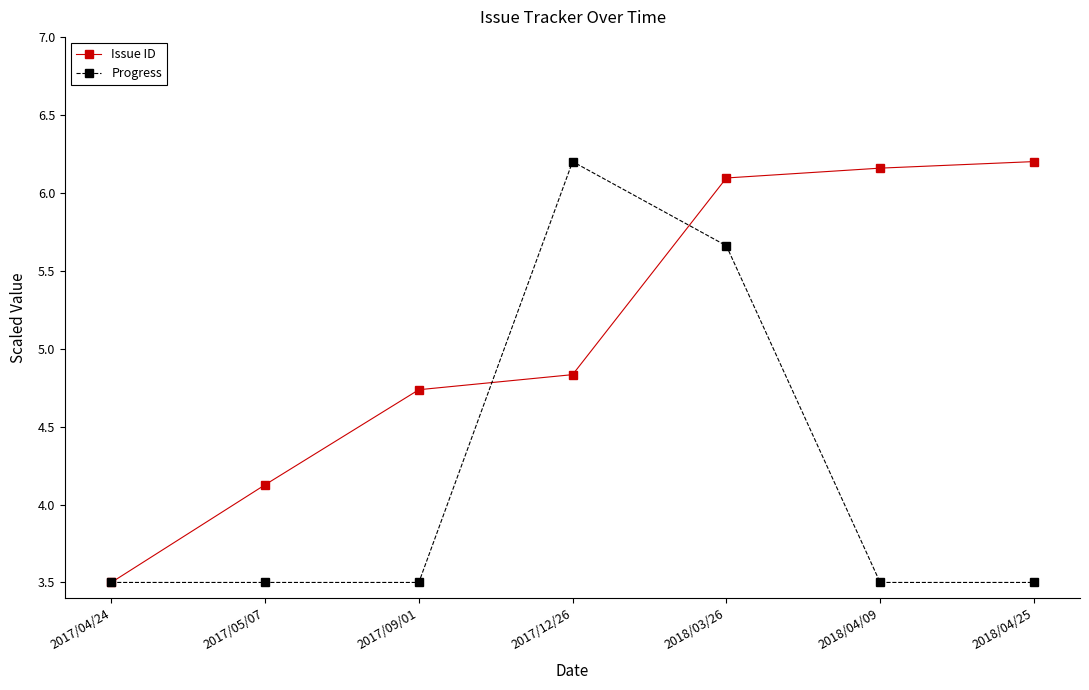

True or false: Progress has more than 2 interior local peaks.

False